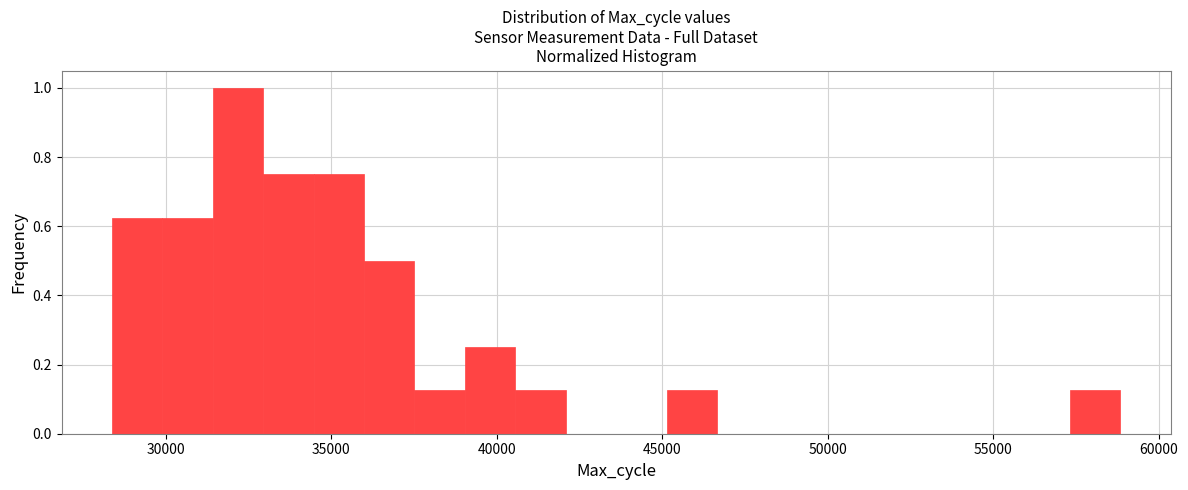

Read against the x-axis, roughly where is the centre of the tallest bar?

32000